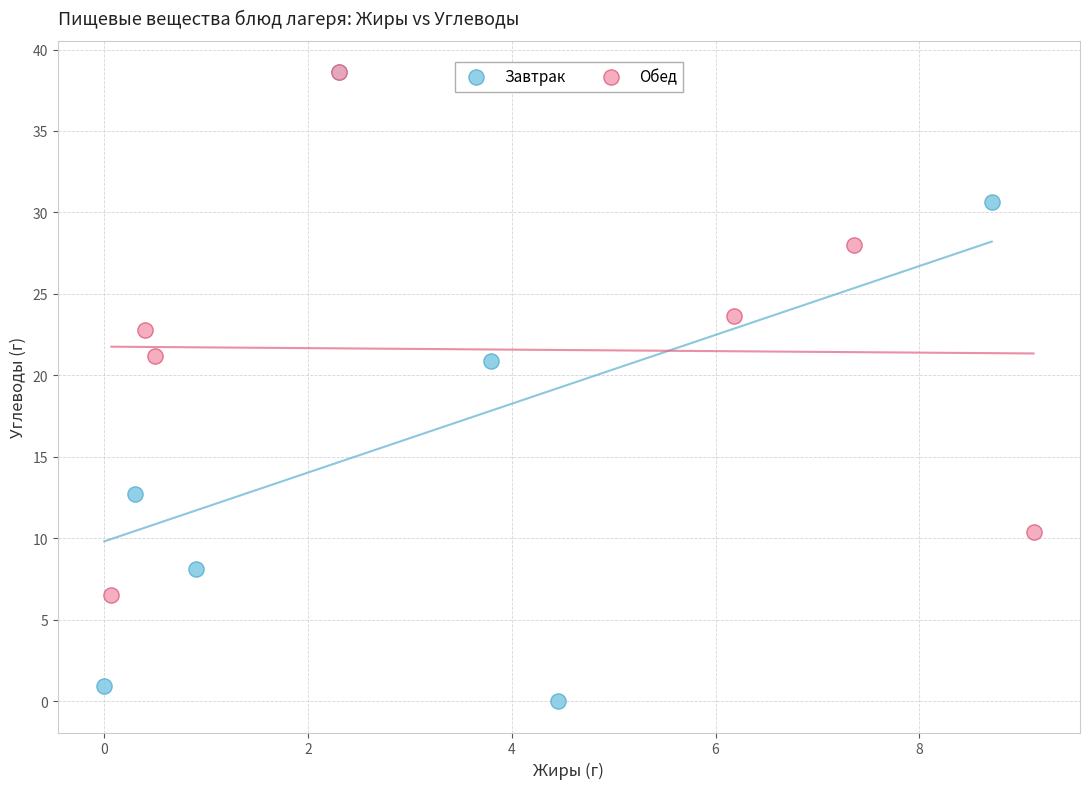

Which series reaches the minimum Y coordinate?

Завтрак